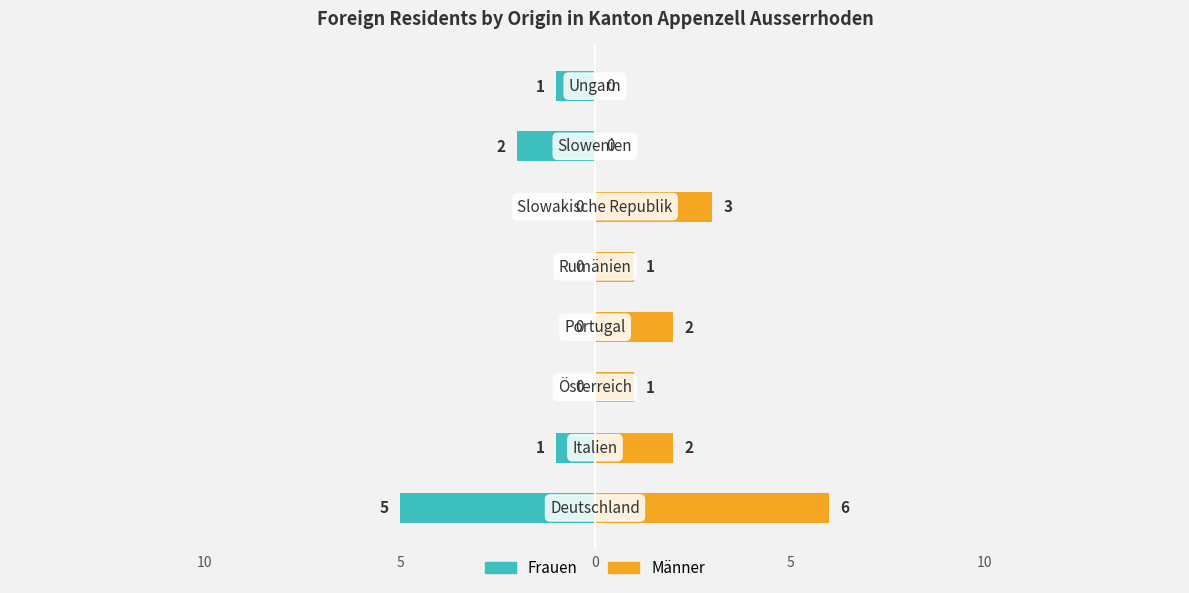

What is the average value of the Männer series?

2